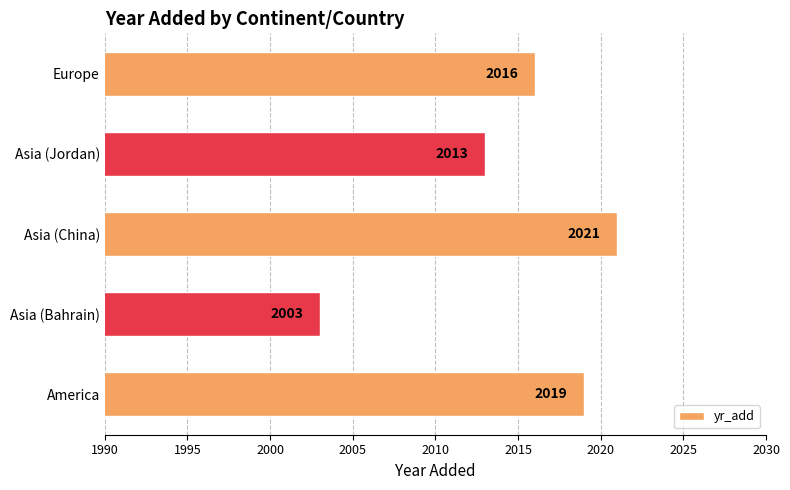

What is the change in value from Asia (China) to Europe?

-5